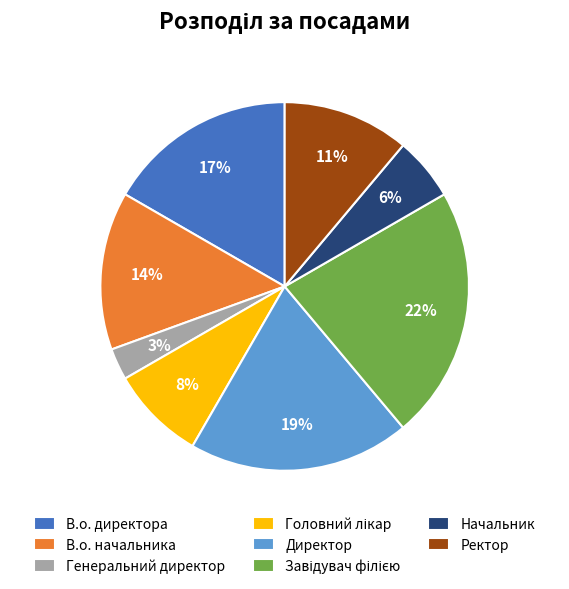

Is the sum of В.о. директора and В.о. начальника greater than half?

No